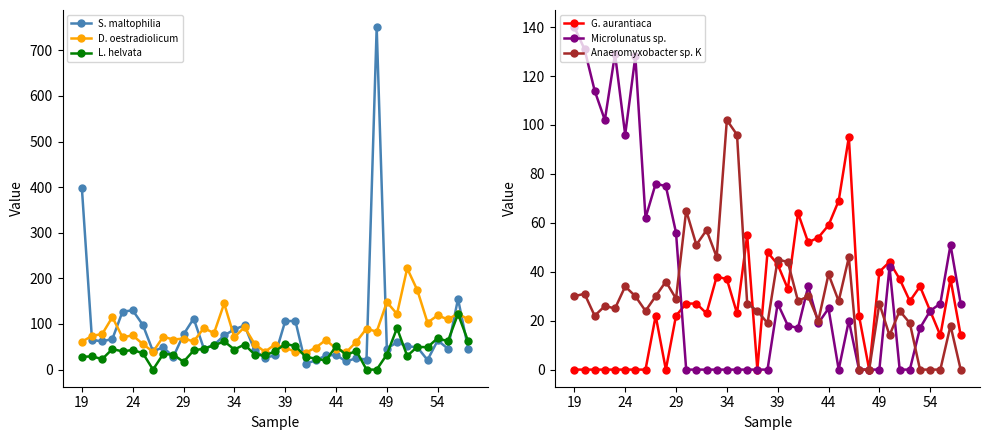

What is the greatest value displayed?

751